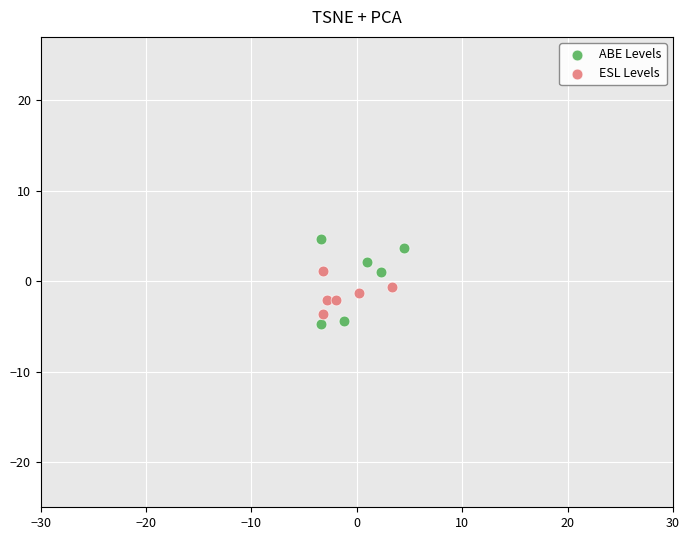

Which series has the largest Y range (max minus min)?

ABE Levels